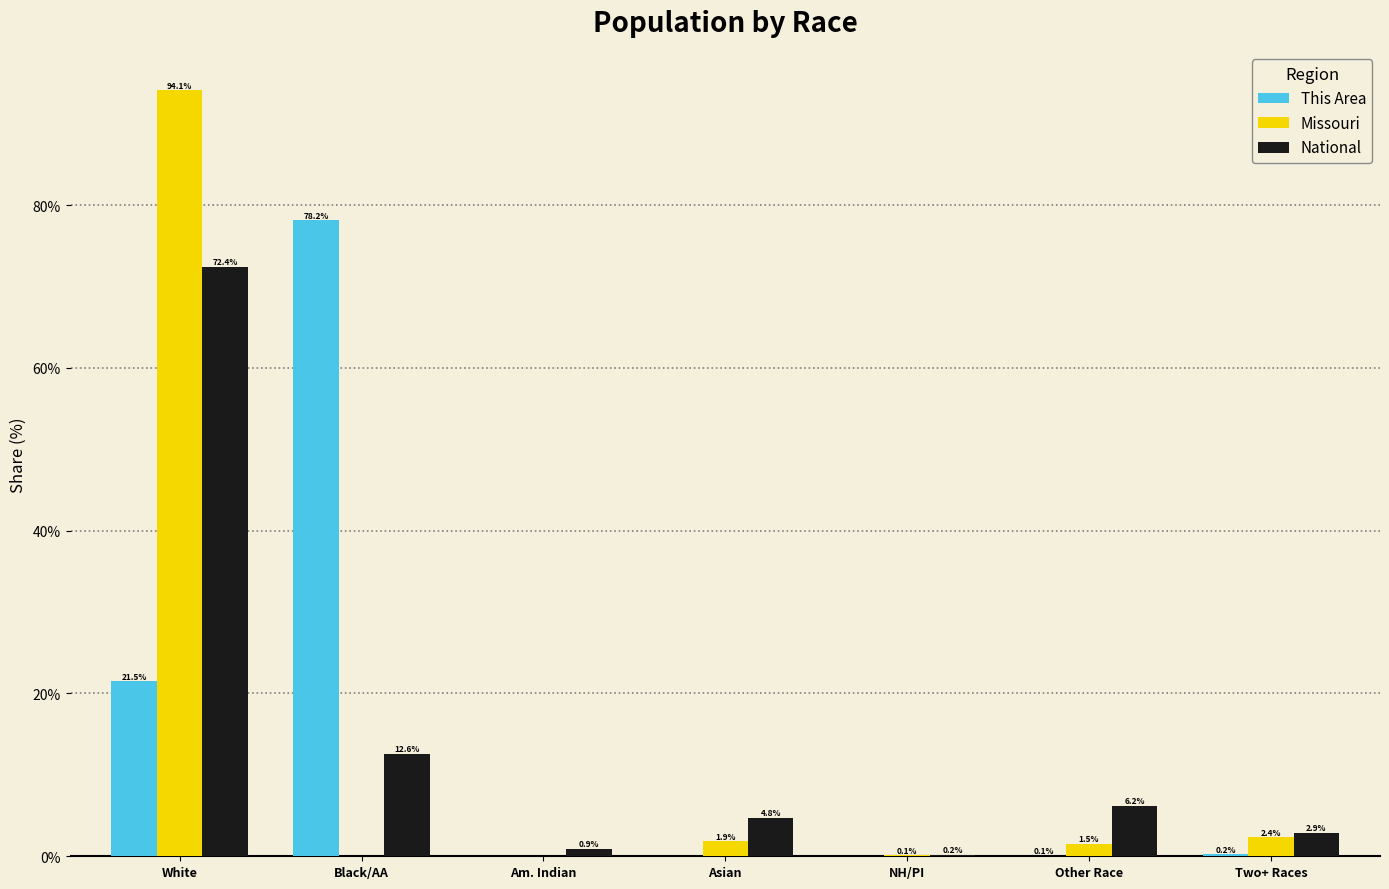

What is the sum of the National values at Asian and Two+ Races?

7.7